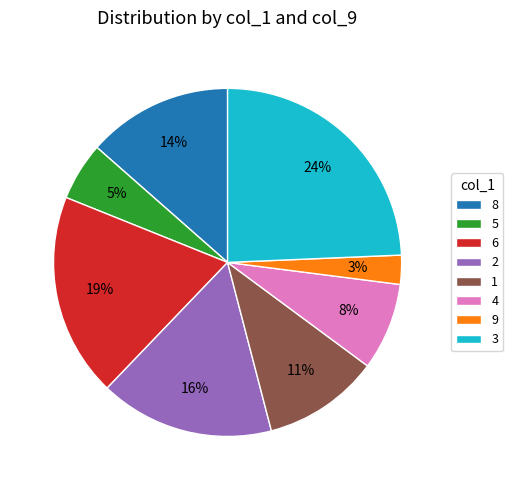

Count the number of slices in the pie.

8